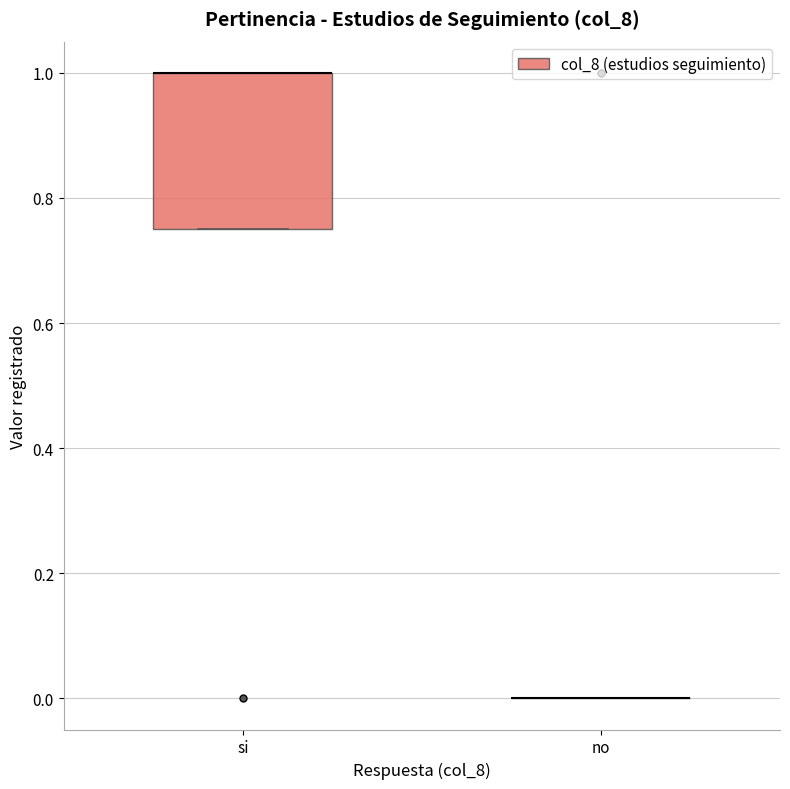

Reading left to right, read every box against the y-axis: the position of its median line, the range the box covers, and the ends of its whiskers. The values are not printed on the chart, so give them approximately, as read against the axis.

si: median 1.00 (drawn on the box's upper edge), box 0.76 to 1.00, whiskers 0.76 to 1.00
no: box collapsed to a line at 0.00, whiskers 0.00 to 0.00